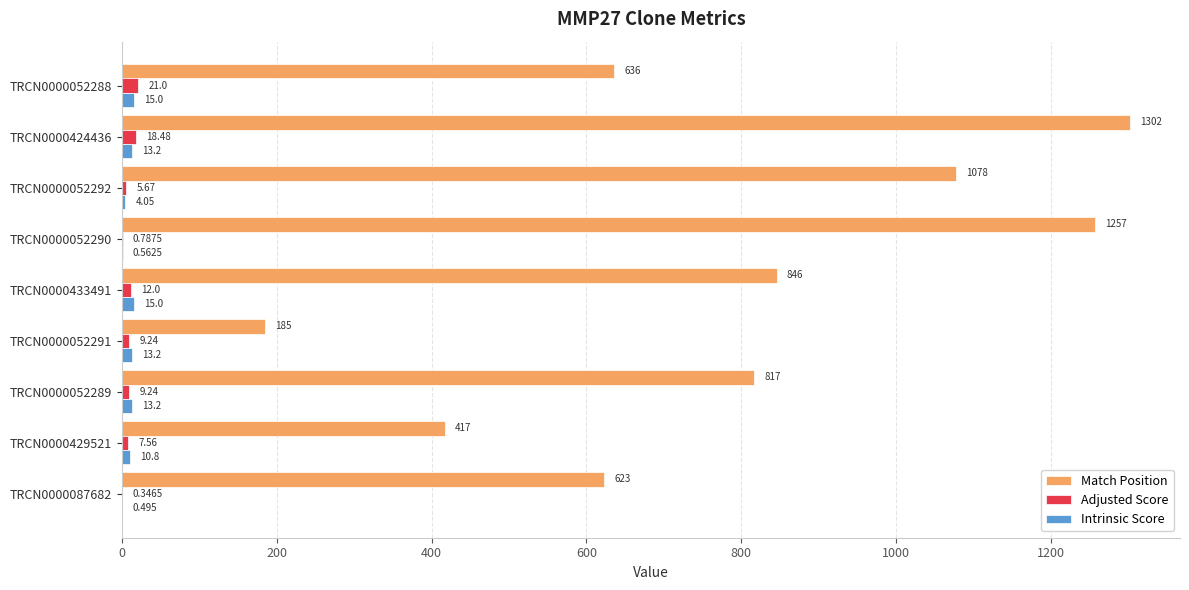

Which series has the largest total across all categories?

Match Position